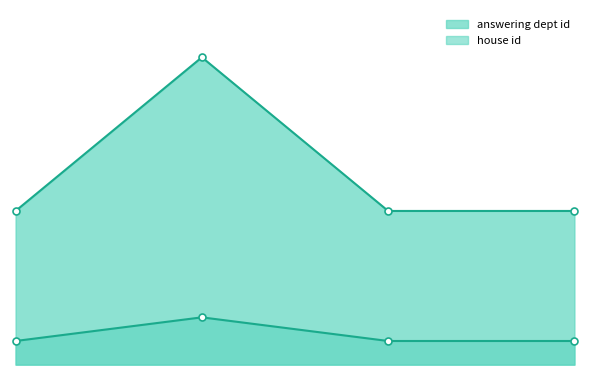

What is the value of the answering dept id point at the 3rd from the left?

13